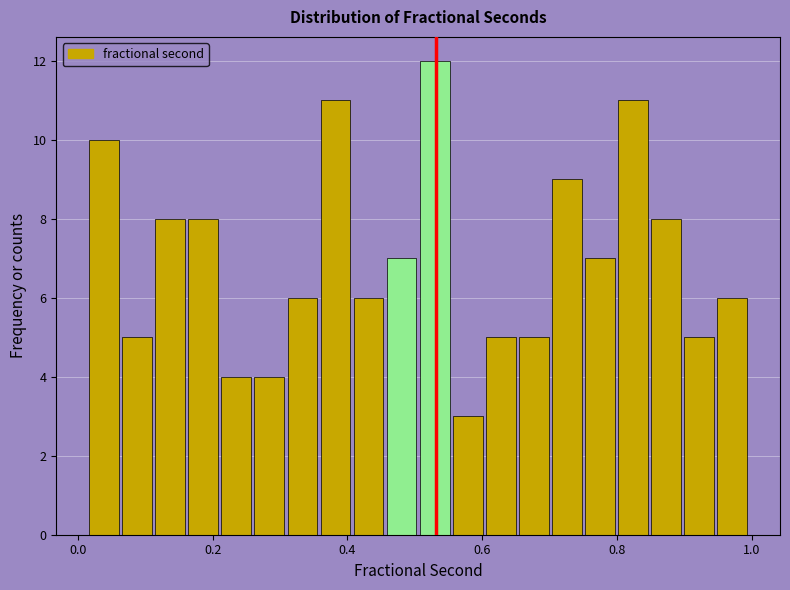

Around what value on the x-axis is the tallest bar? Give the approximate position of its centre, as read against the axis.

0.52